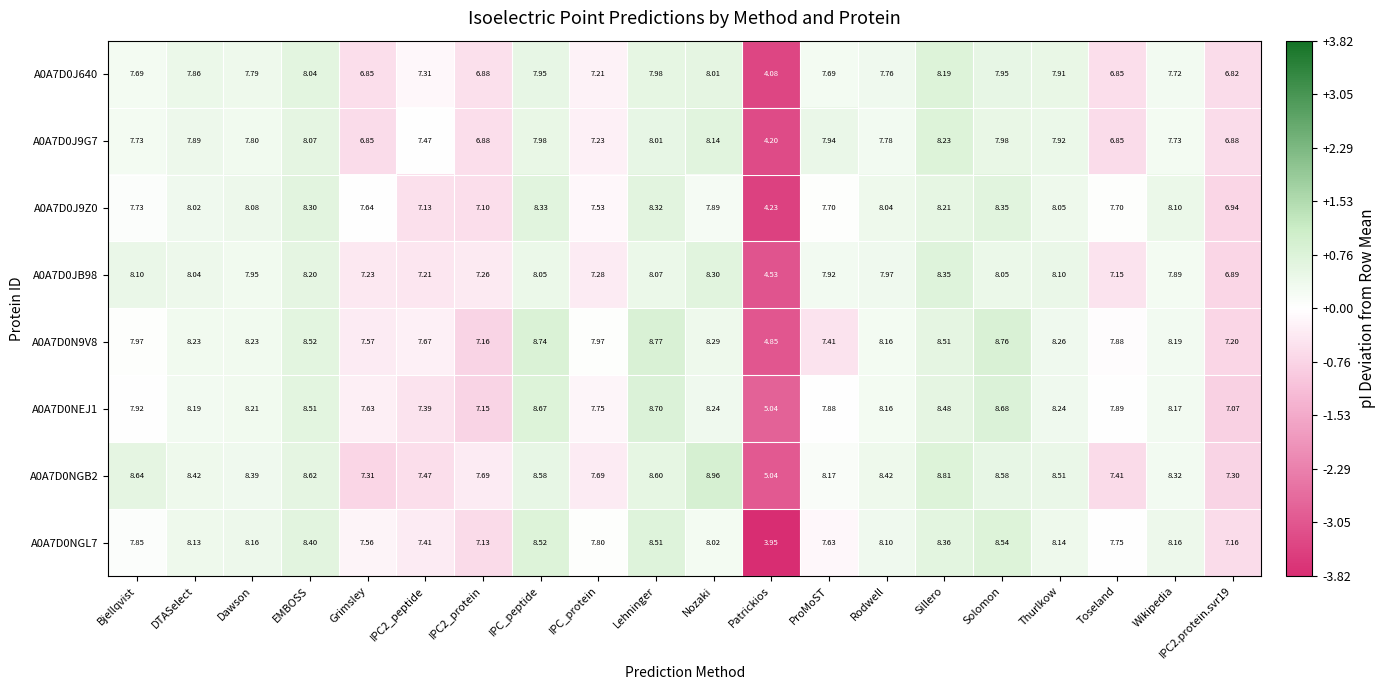

At which category is the sum across all series the highest?

Sillero